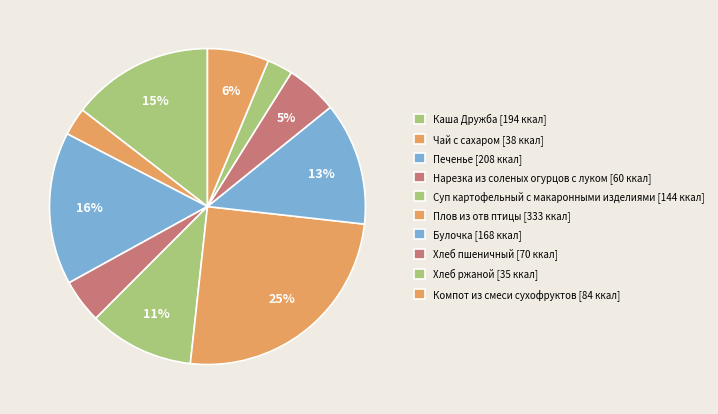

Is it true that Хлеб пшеничный is 1% of the pie?

False